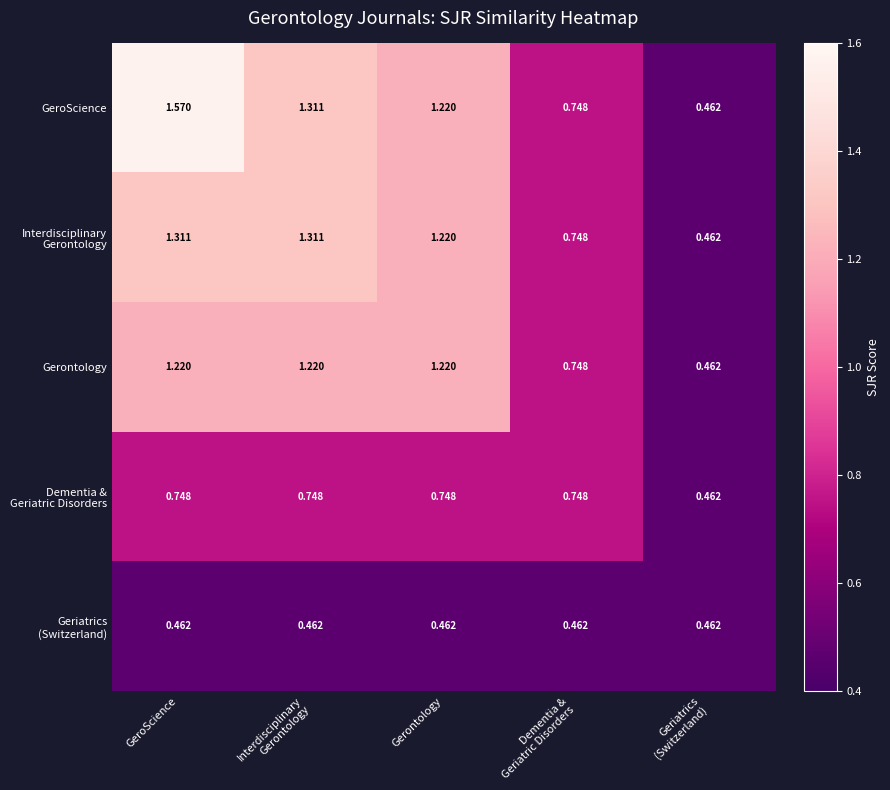

Which series has the widest spread of values?

GeroScience